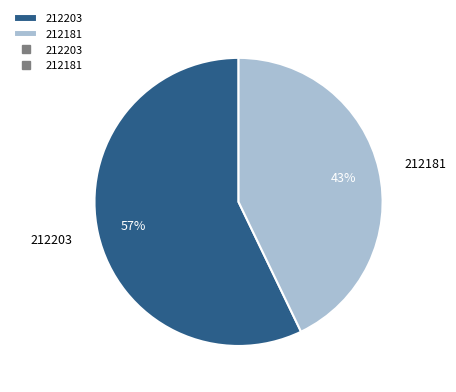

What percentage is the 212203 slice, to the nearest percent?

57%